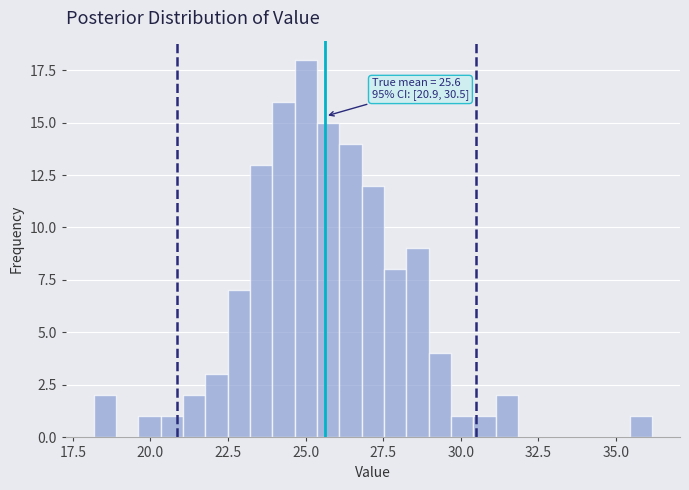

Around what value on the x-axis is the tallest bar? Give the approximate position of its centre, as read against the axis.

25.0